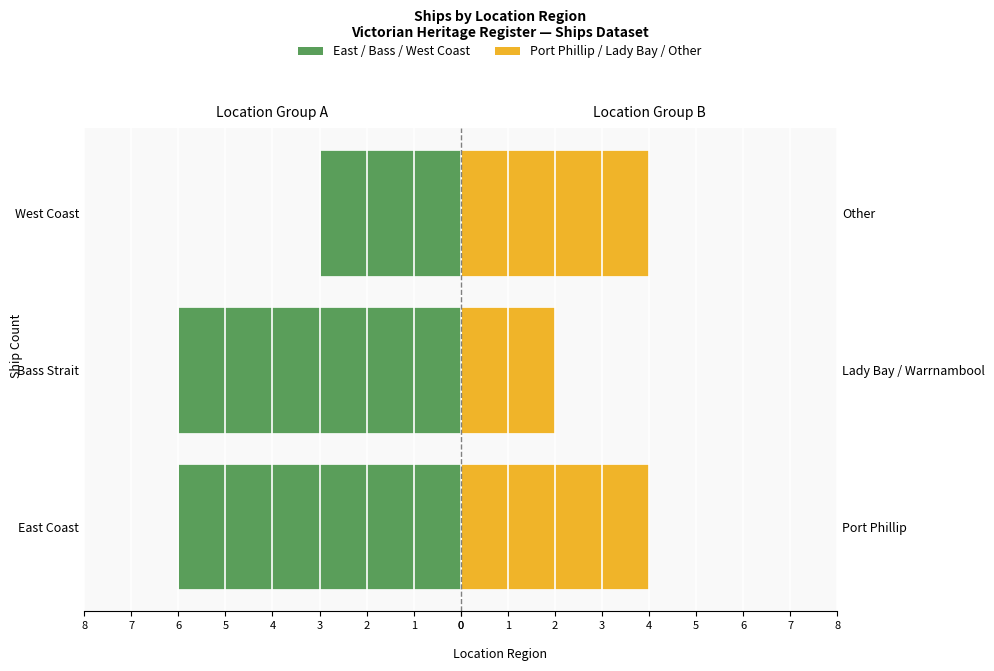

Is it true that Port Phillip / Lady Bay / Other equals 2 at Lady Bay / Warrnambool?

True